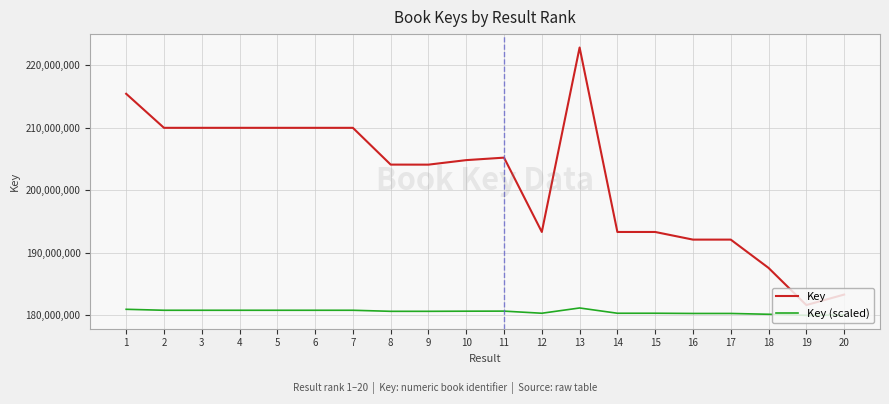

Which series has the largest total across all categories?

Key